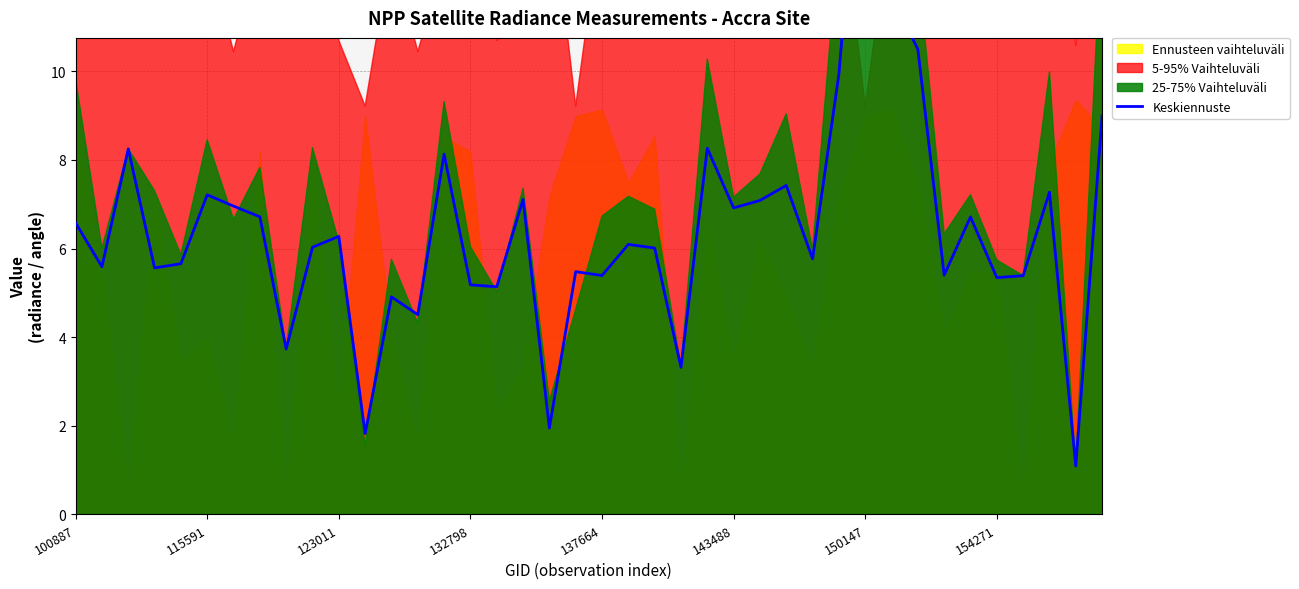

What is the sum of all values?

258.5